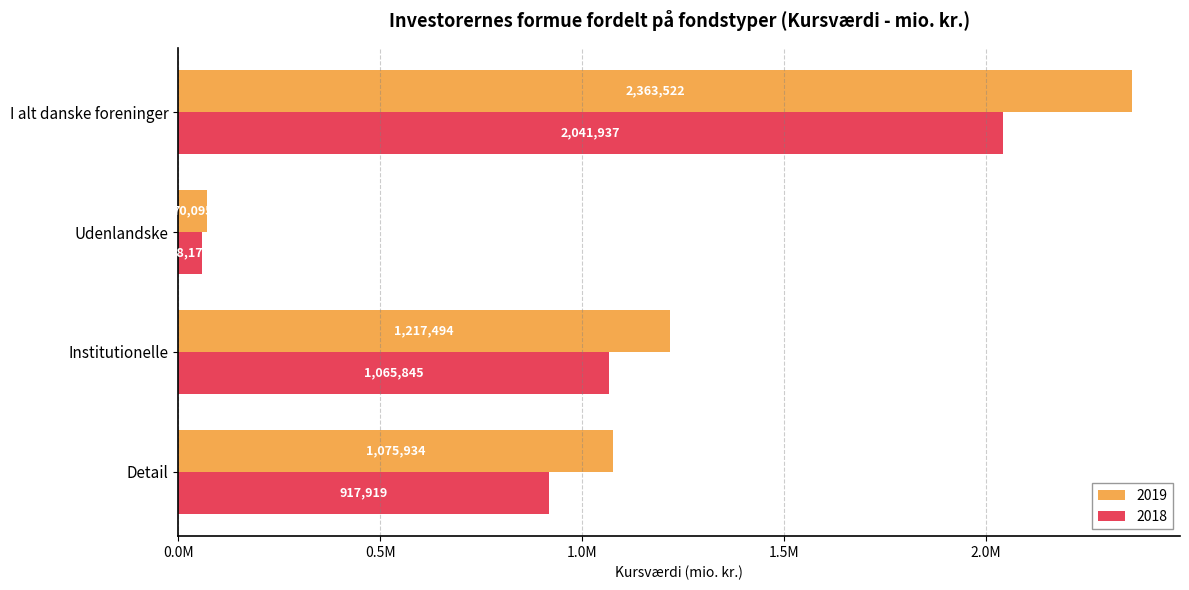

True or false: 2018 has a value of 39913.0 at Udenlandske.

False